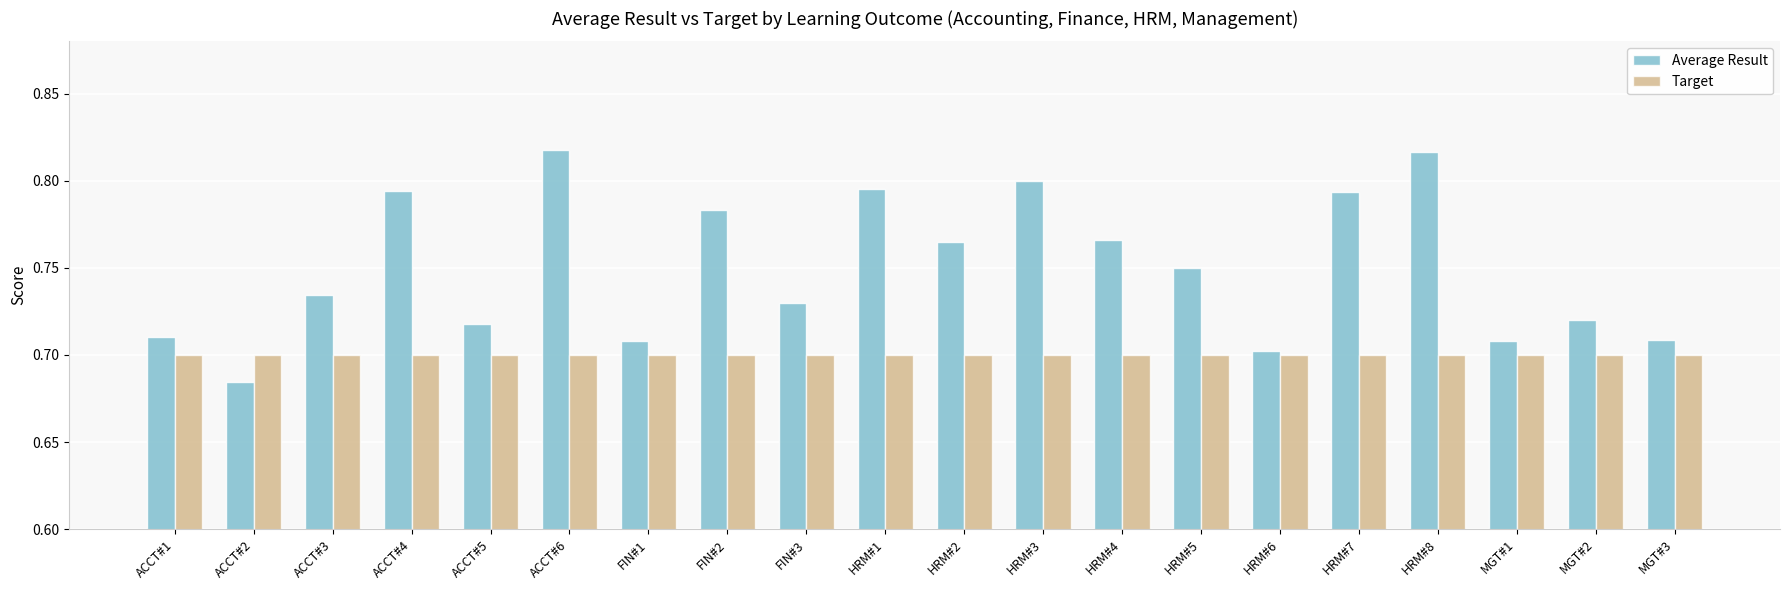

Which series has the largest range (max minus min)?

Average Result